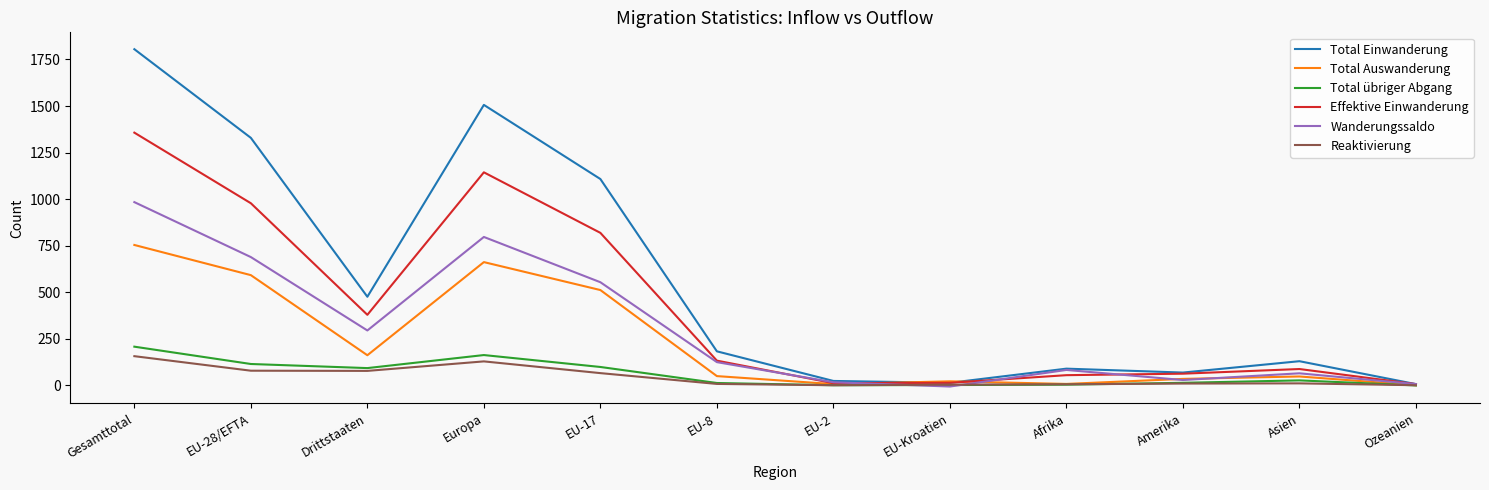

How many values in the Reaktivierung series are below 11?

6